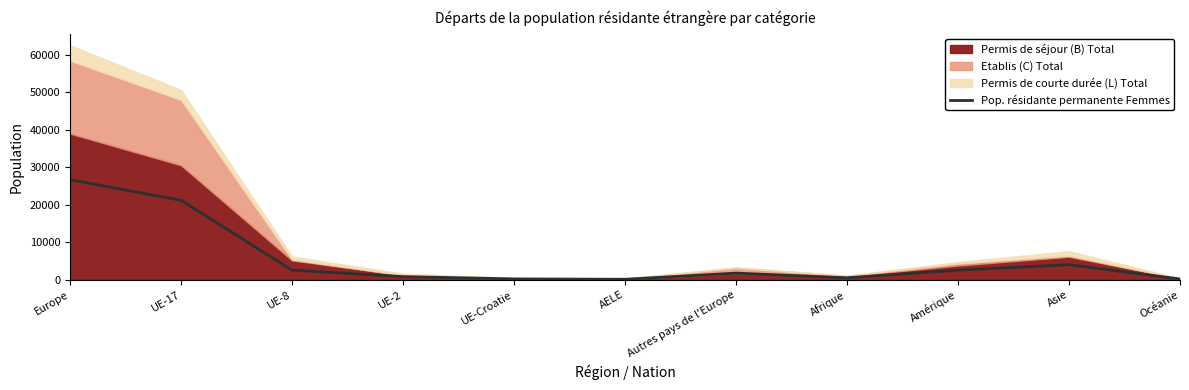

Between Océanie and UE-2, which is larger?

UE-2